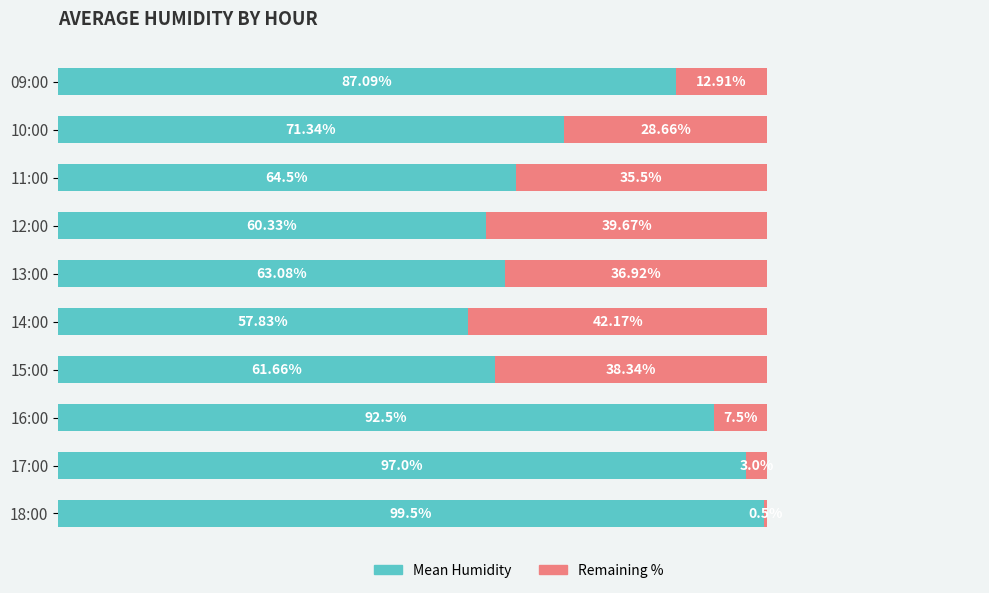

Rank the categories by Mean Humidity value from highest to lowest.

18:00, 17:00, 16:00, 09:00, 10:00, 11:00, 13:00, 15:00, 12:00, 14:00